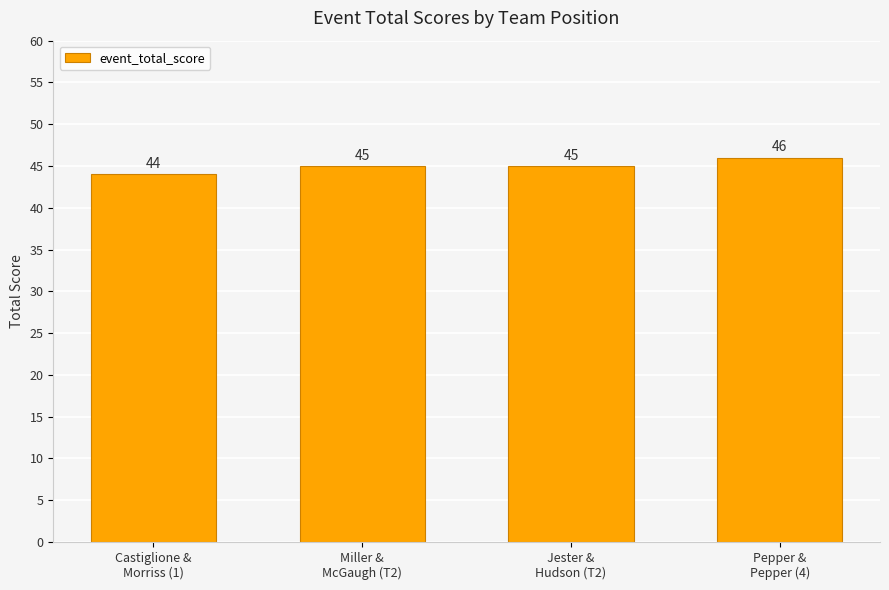

What is the sum of the values at Jester &
Hudson (T2) and Miller &
McGaugh (T2)?

90